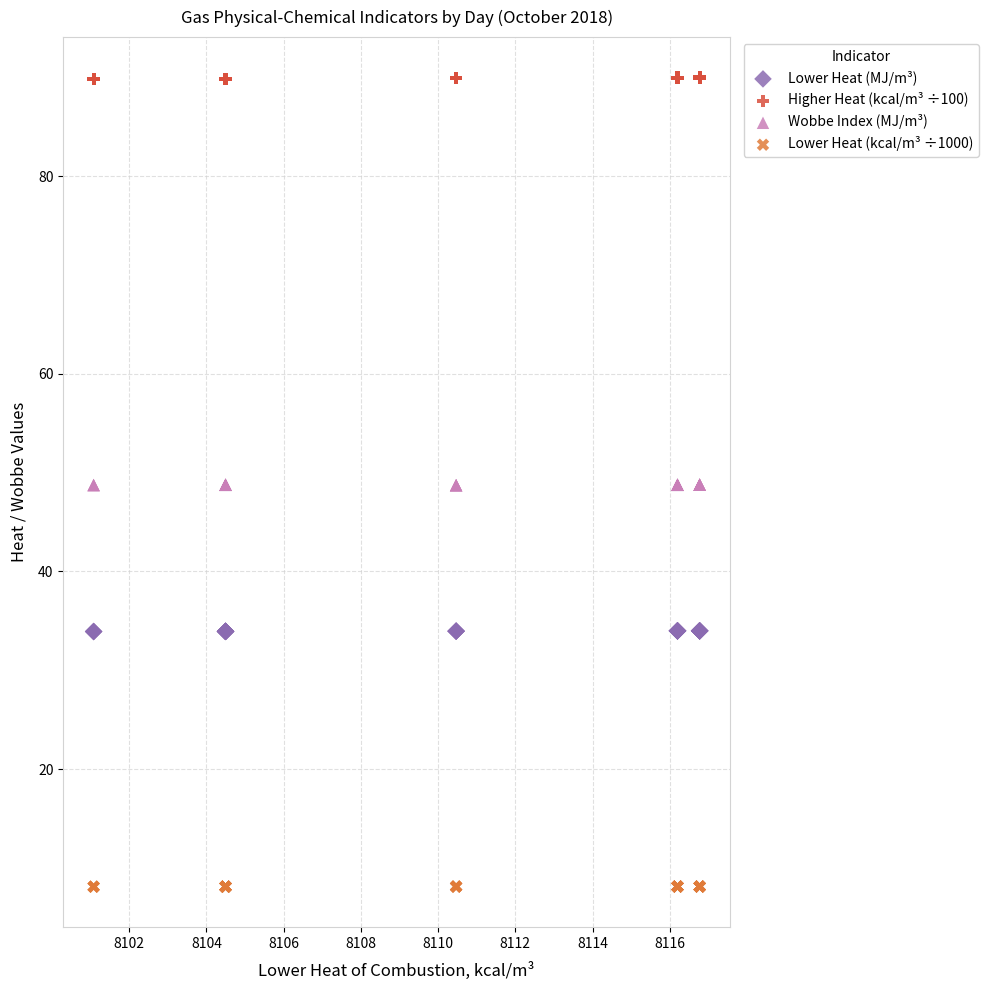

Which series has the largest Y range (max minus min)?

Higher Heat (kcal/m³ ÷100)